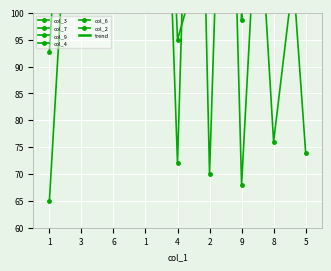

What is the label of the 2nd point from the right?

8